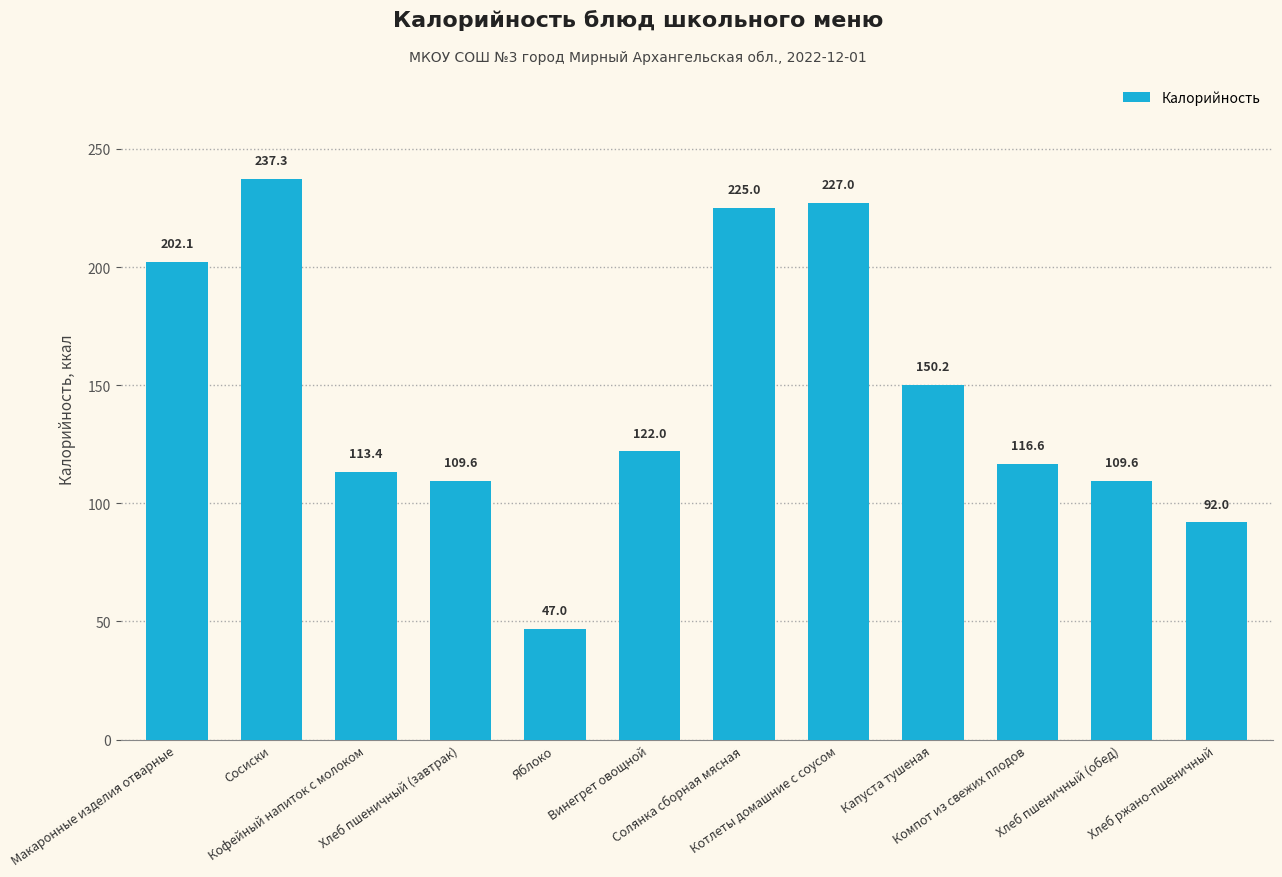

What is the maximum value shown in the chart?

237.3